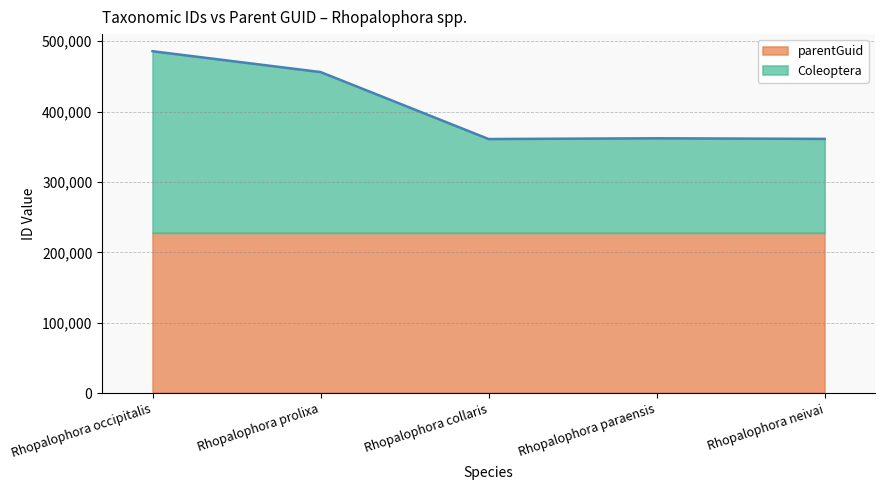

Which has a higher value, Rhopalophora collaris or Rhopalophora occipitalis?

Rhopalophora occipitalis